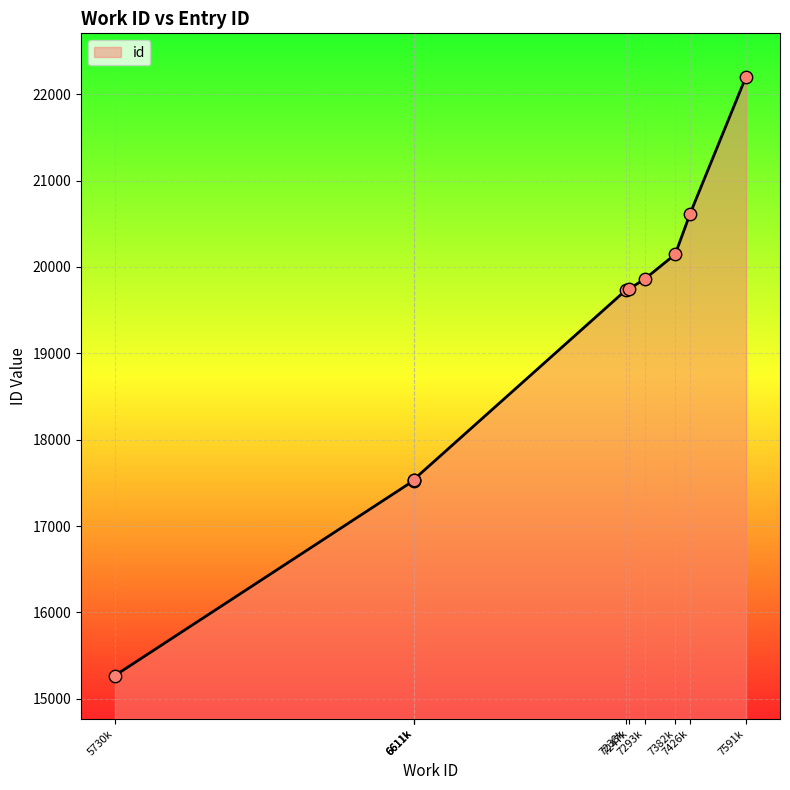

Approximately how many times larger is the value at 6611k compared to 6611k?

1.0